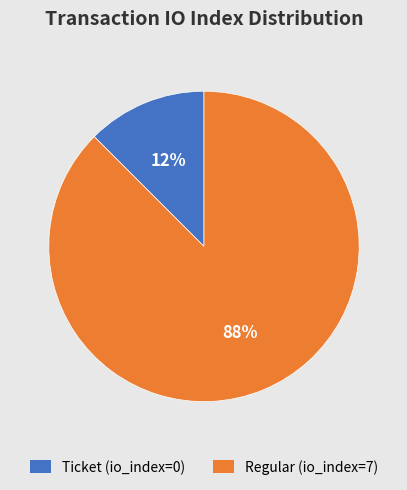

True or false: Regular (io_index=7) accounts for 94% of the total.

False